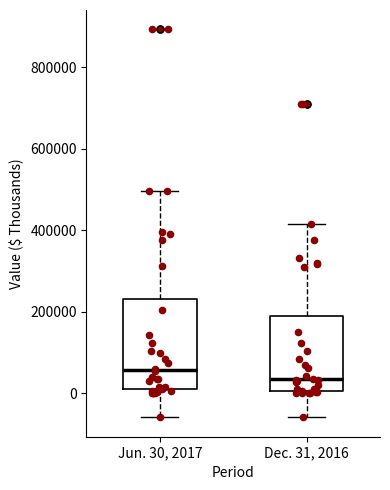

Which box is the tallest, from its lower edge to its upper edge?

Jun. 30, 2017